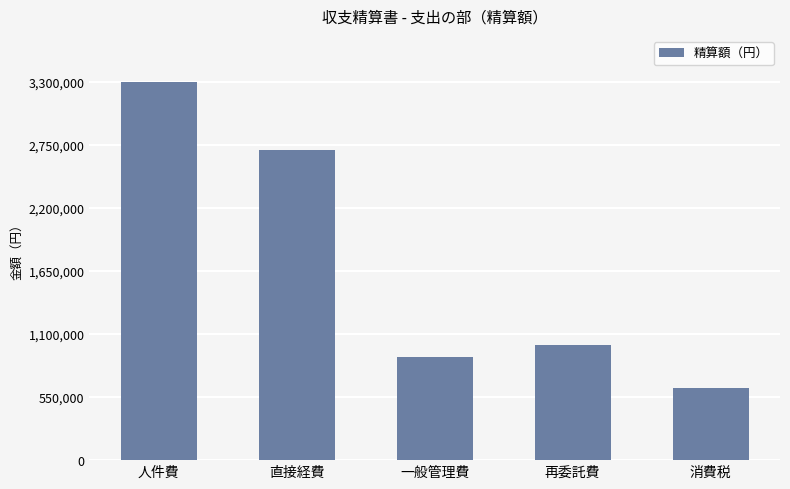

True or false: the data shows 3300000 at 人件費.

True